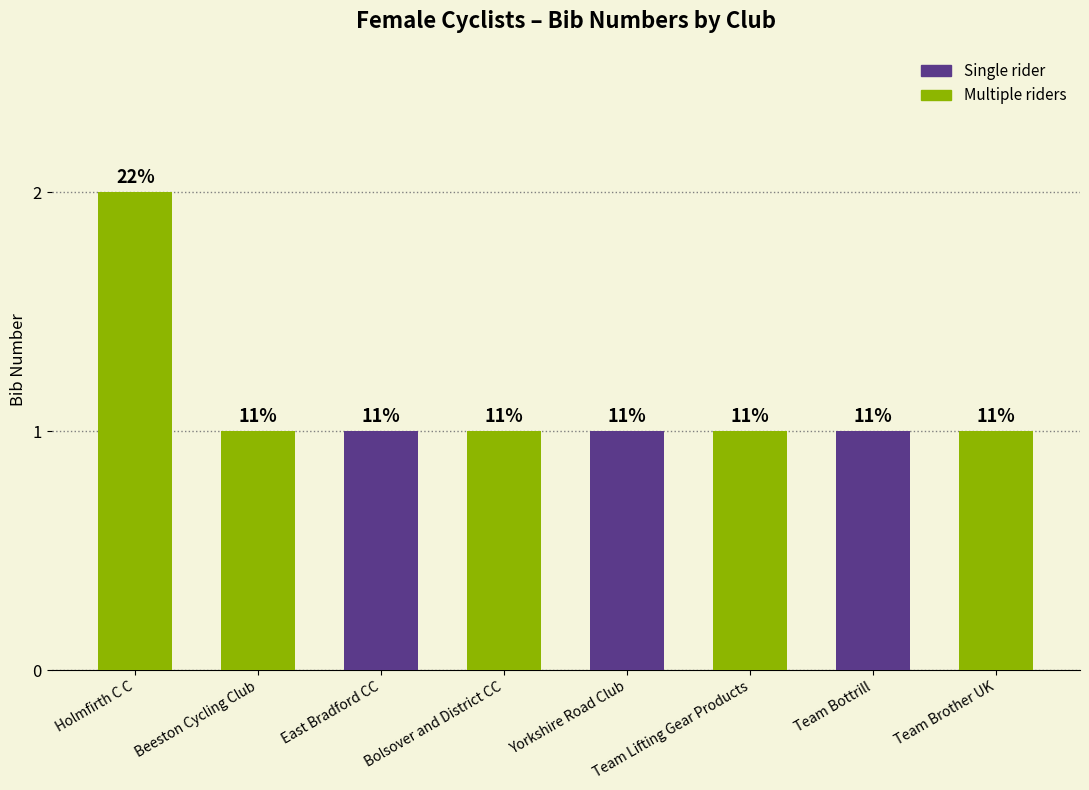

Count the values in the range 1 to 2.

8